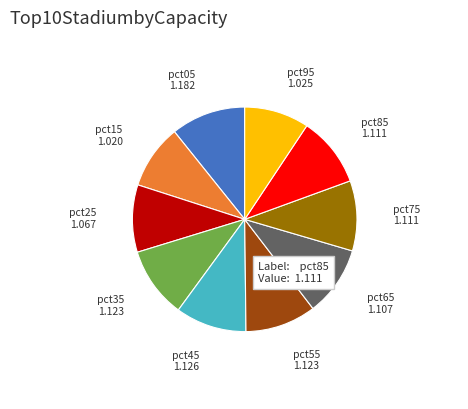

How many slices are in this pie chart?

10